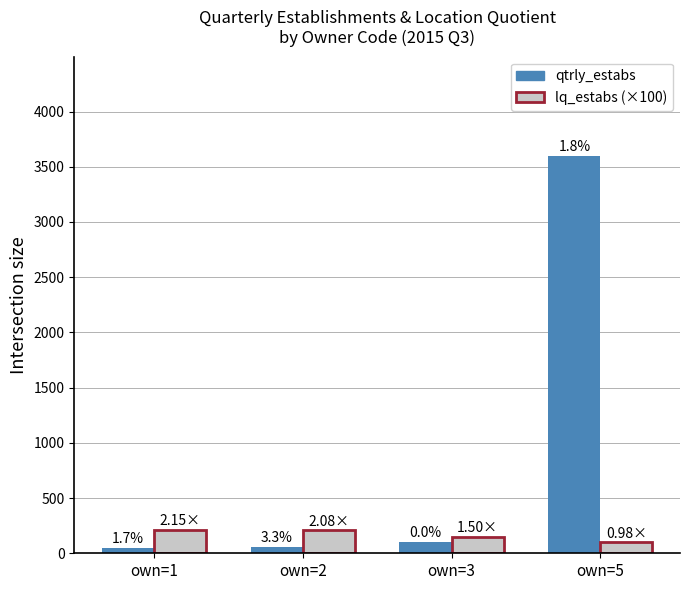

What is the value of the lq_estabs (×100) bar at the 3rd from the left?

150